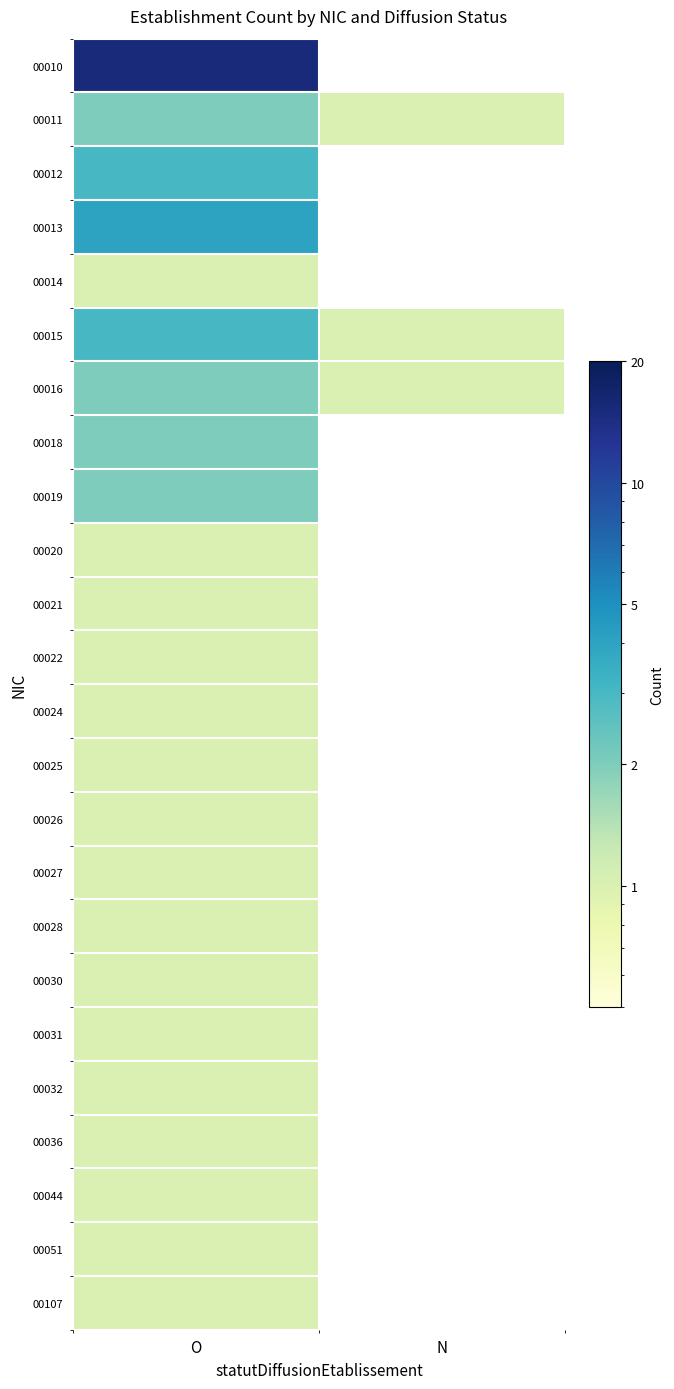

Count the number of categories in the chart.

2